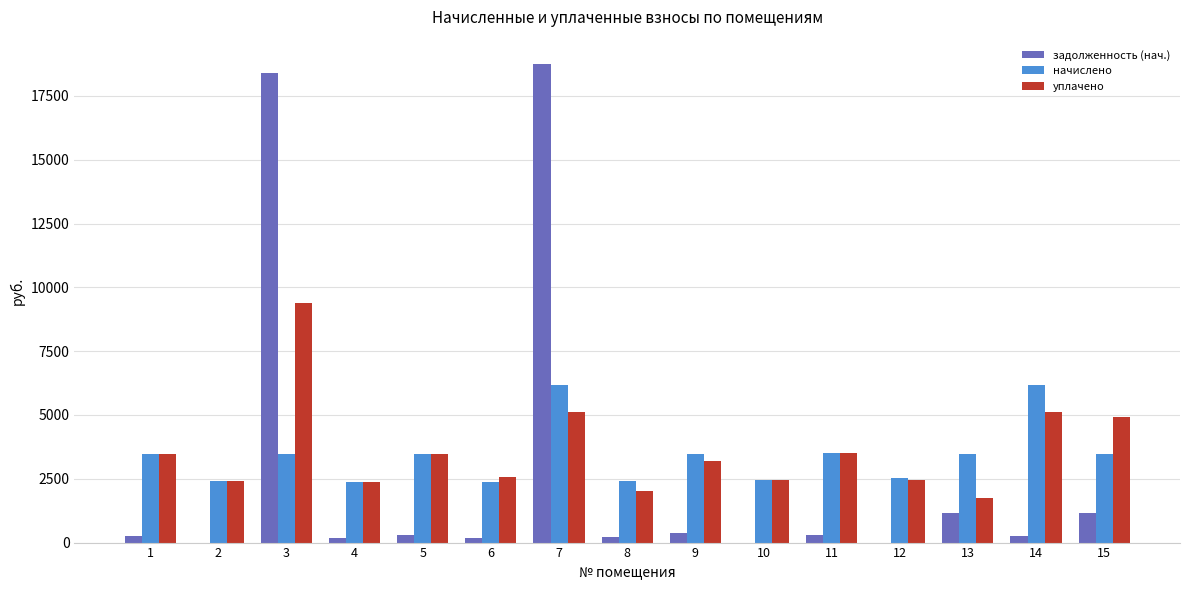

At which label does задолженность (нач.) first exceed 270?

3